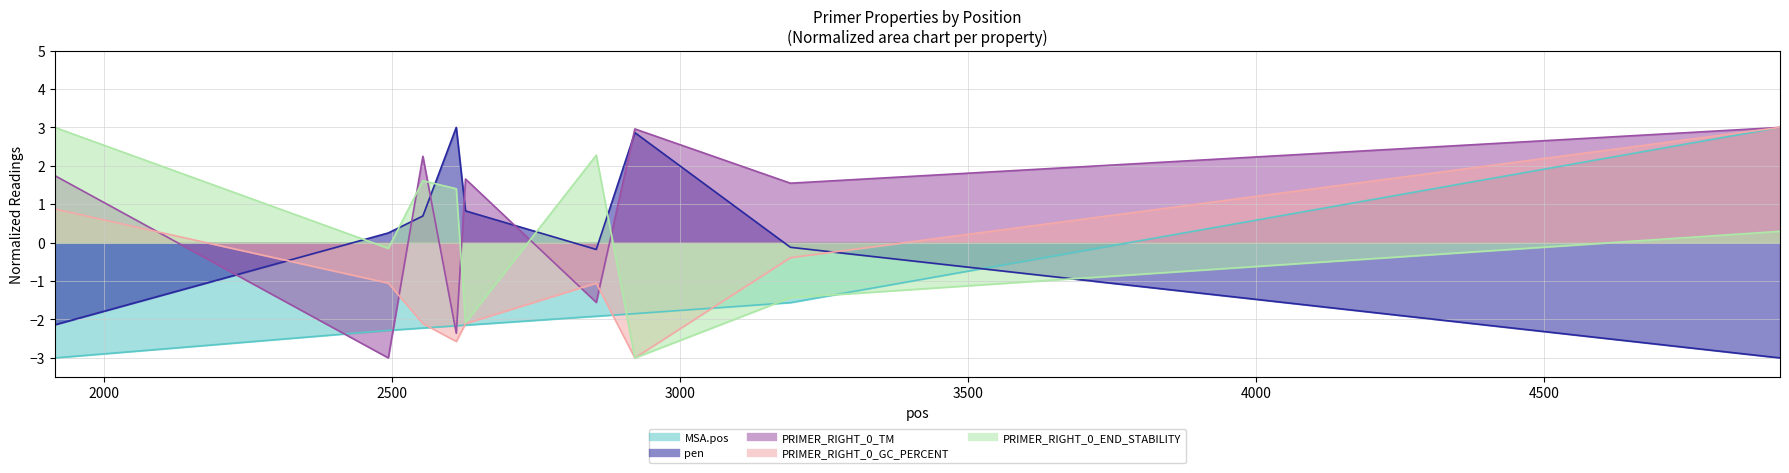

At which category does PRIMER_RIGHT_0_END_STABILITY reach its first local valley?

2494